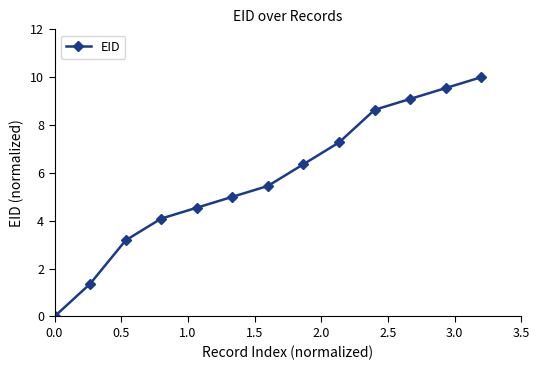

What is the difference between the maximum and minimum values?

10.0